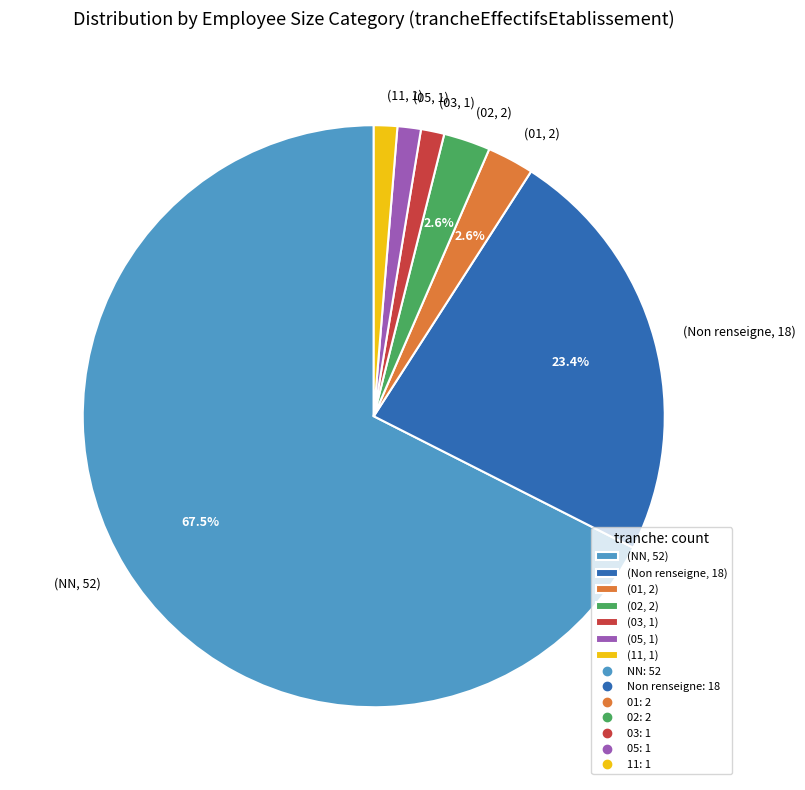

Which category has the biggest portion of the pie?

(NN, 52)